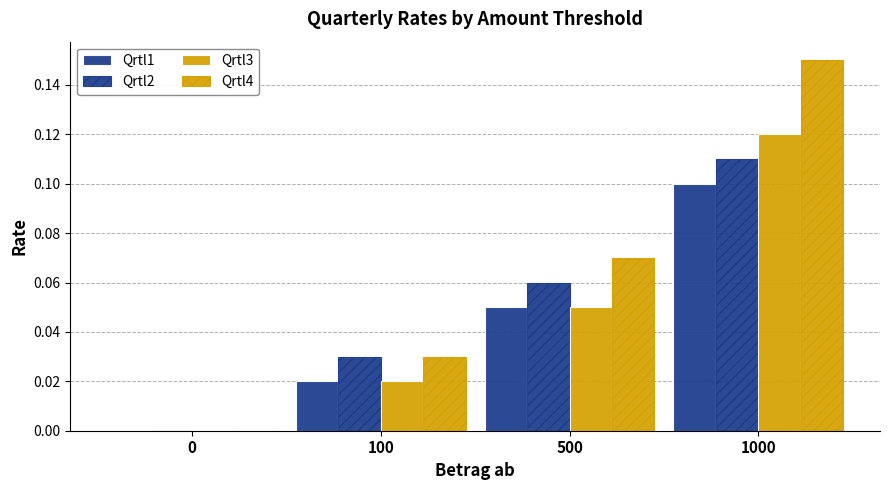

What is the sum of the Qrtl4 values at 500 and 100?

0.1